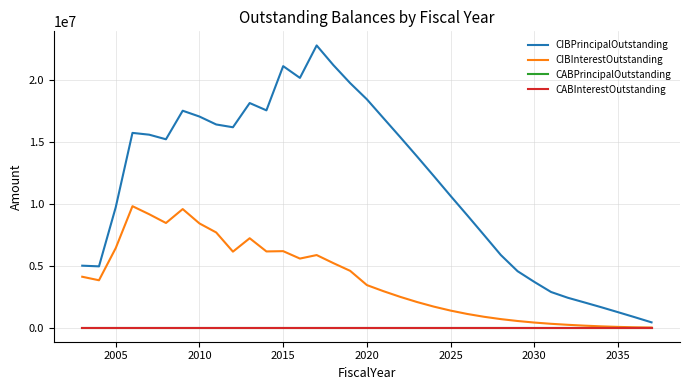

Does the chart have visible grid lines?

Yes